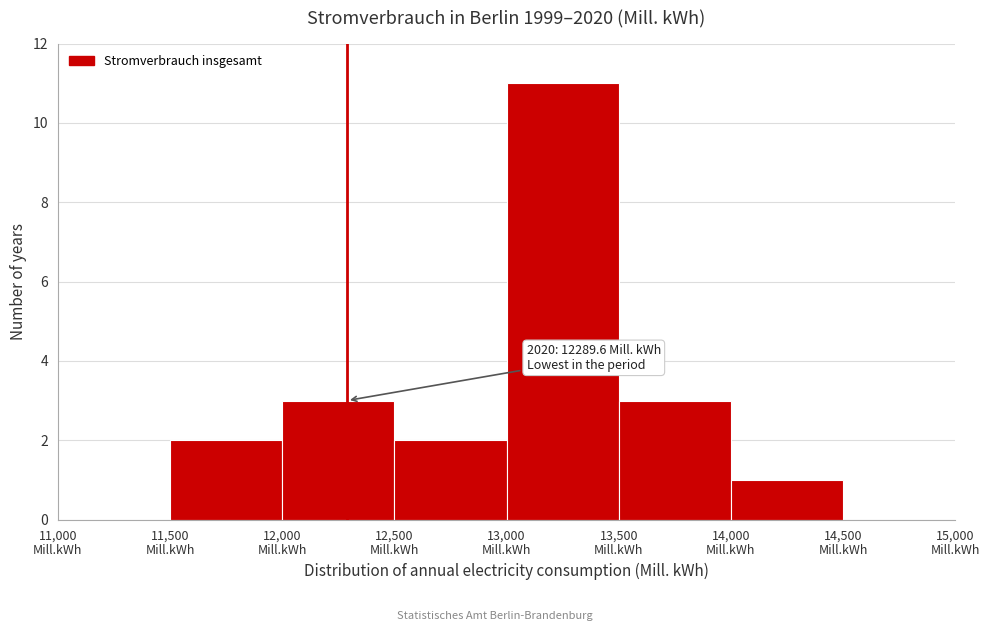

Over which range of the x-axis is the bar tallest?

13000 to 13500